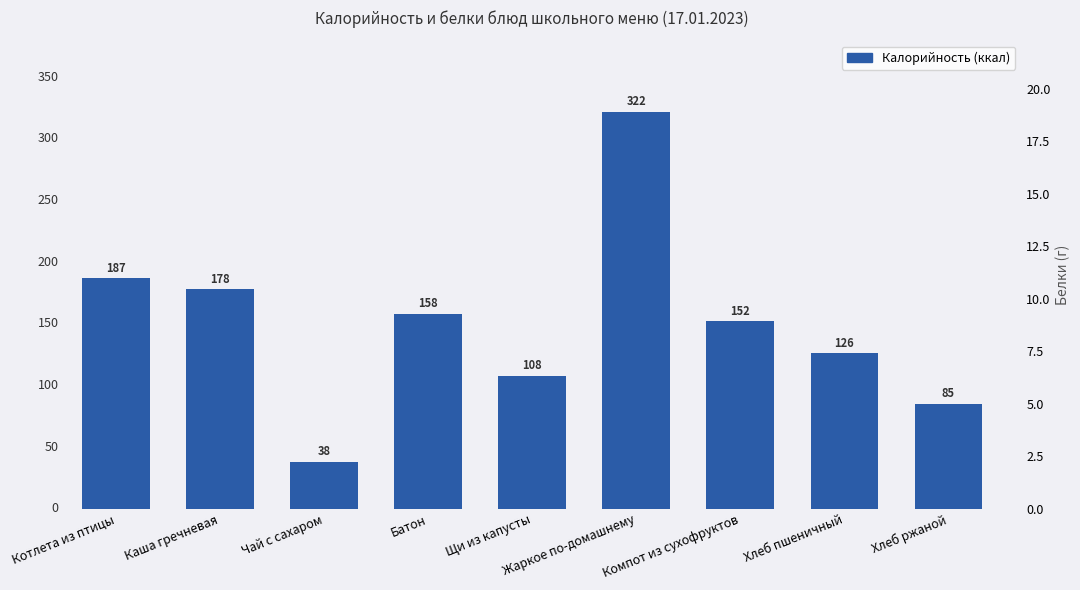

What position from the right is Компот из сухофруктов?

3